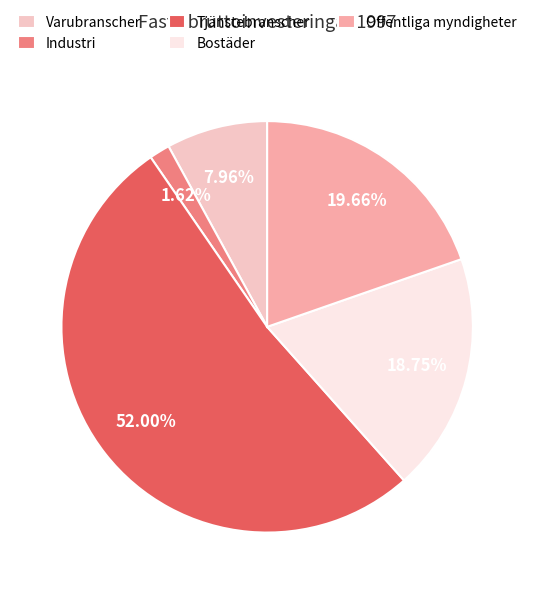

Is it true that Varubranscher is 8% of the pie?

True